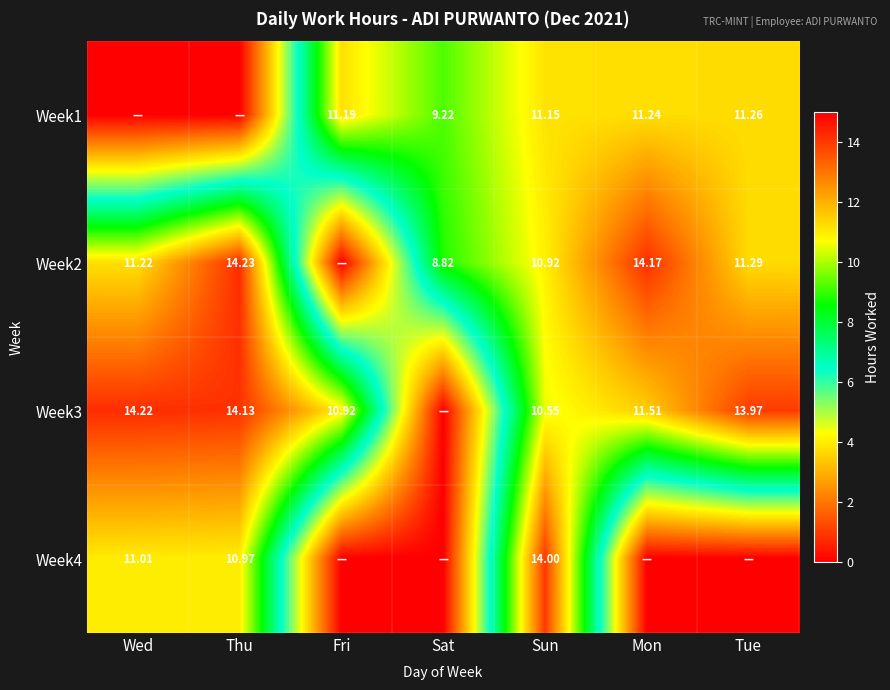

How many categories are shown in the chart?

7